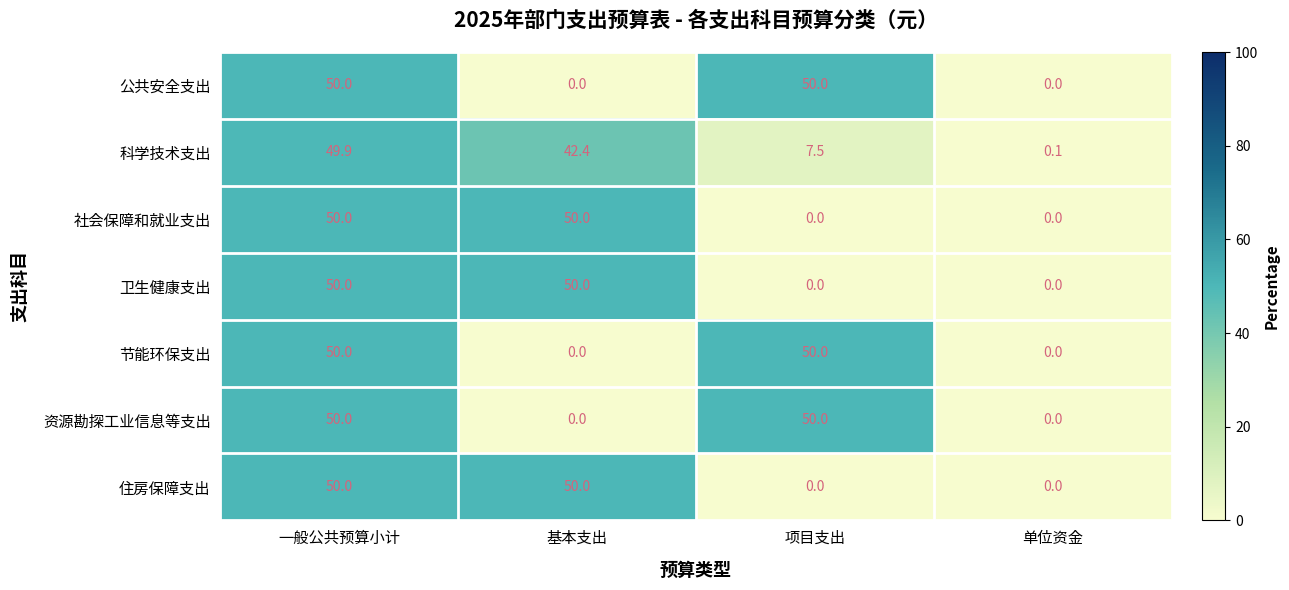

Count the 卫生健康支出 values in the range 0 to 50.

4